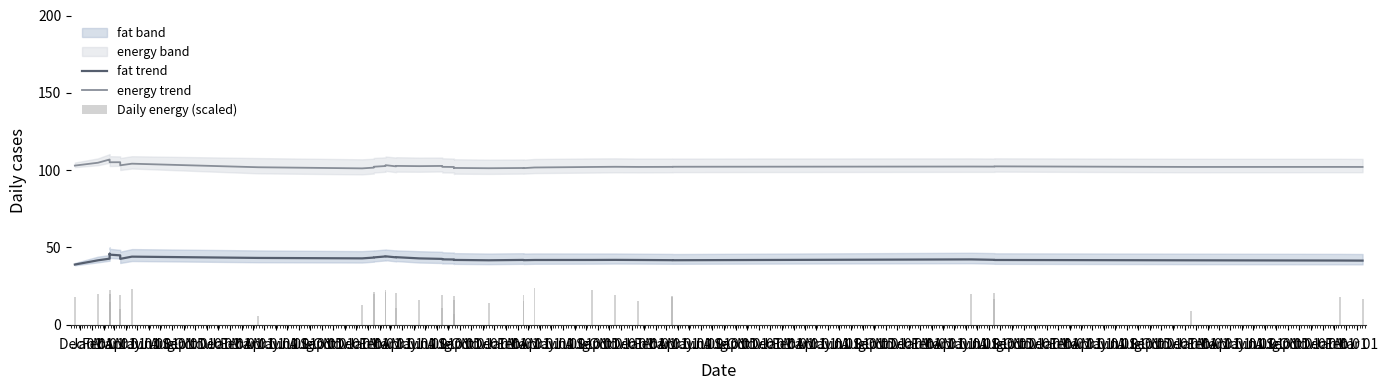

Which series has the largest total across all categories?

energy trend